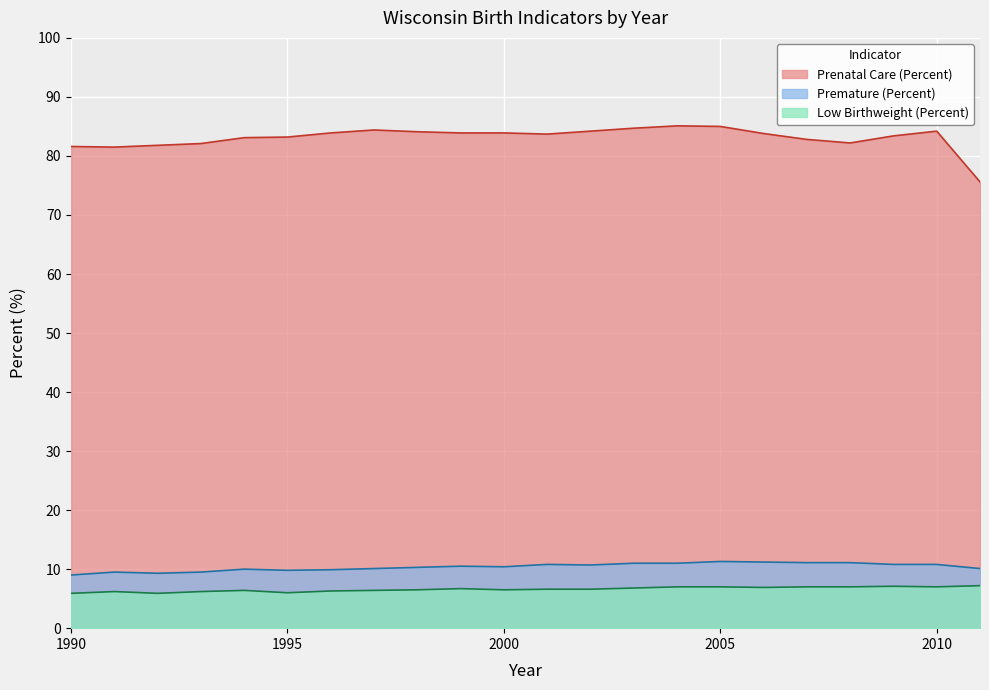

Which series changed the most between 2003 and 2005?

Premature (Percent)